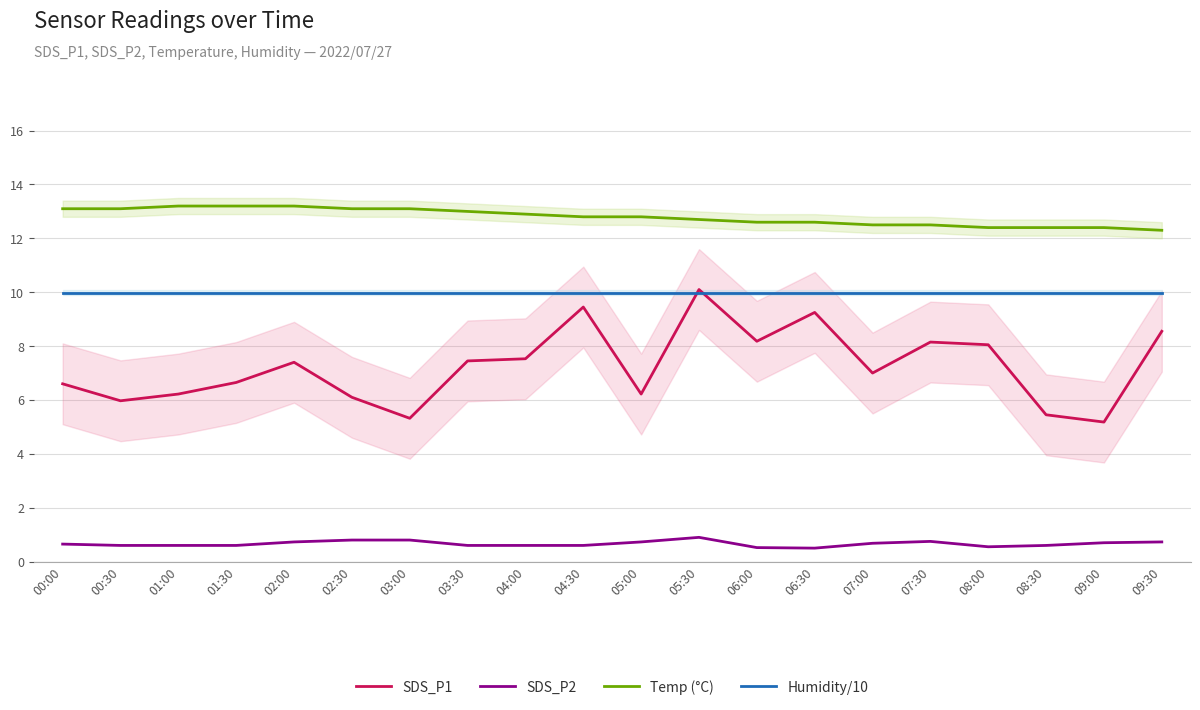

Rank the series at 01:00 from lowest to highest value.

SDS_P2, SDS_P1, Humidity/10, Temp (°C)